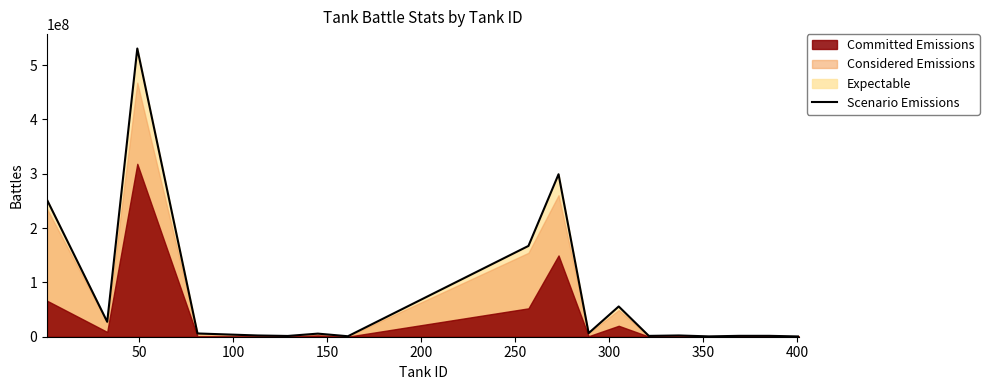

What is the maximum value for Scenario Emissions?

530354411